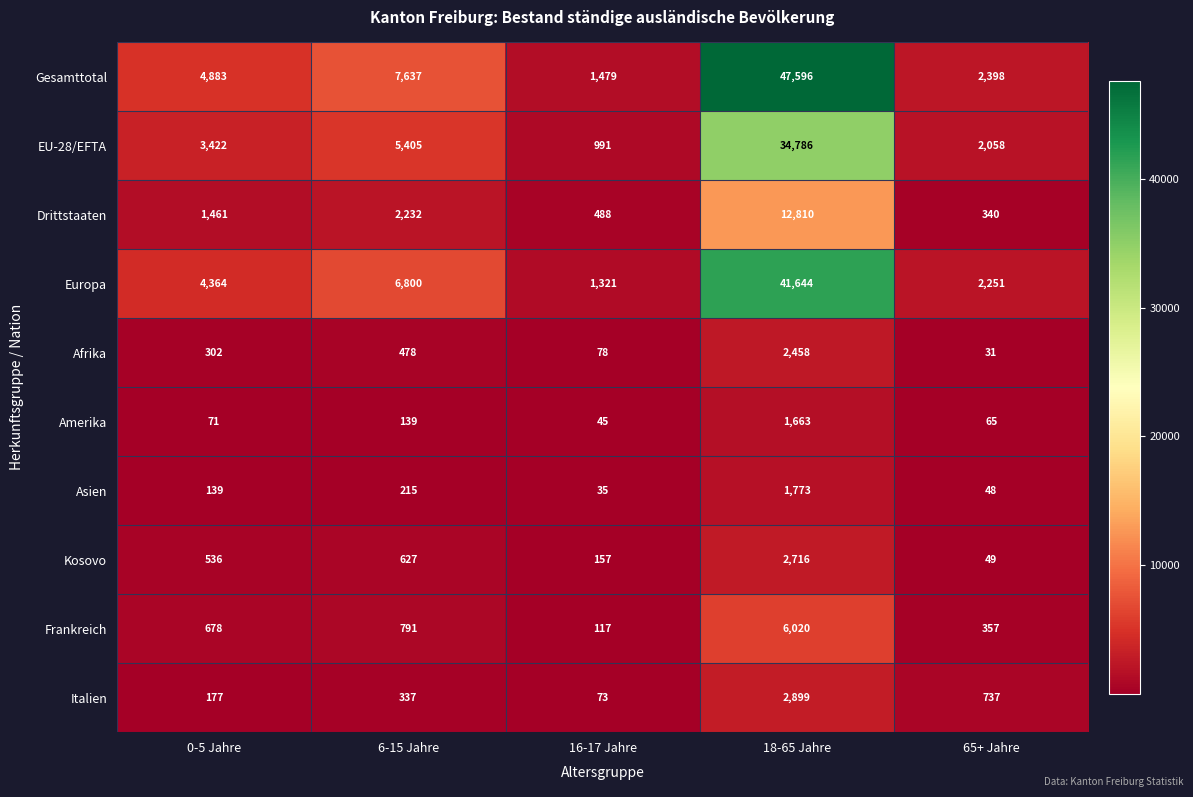

What is the sum of the Afrika values at 0-5 Jahre and 65+ Jahre?

333